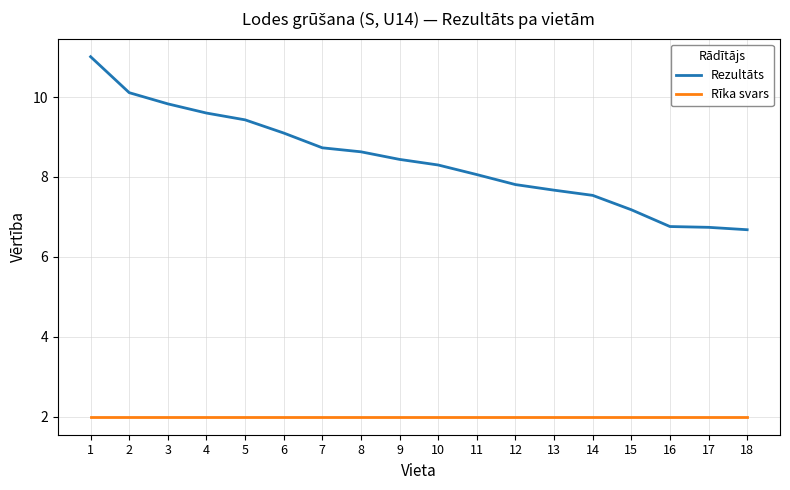

What value does the Rezultāts series have at 17?

6.7